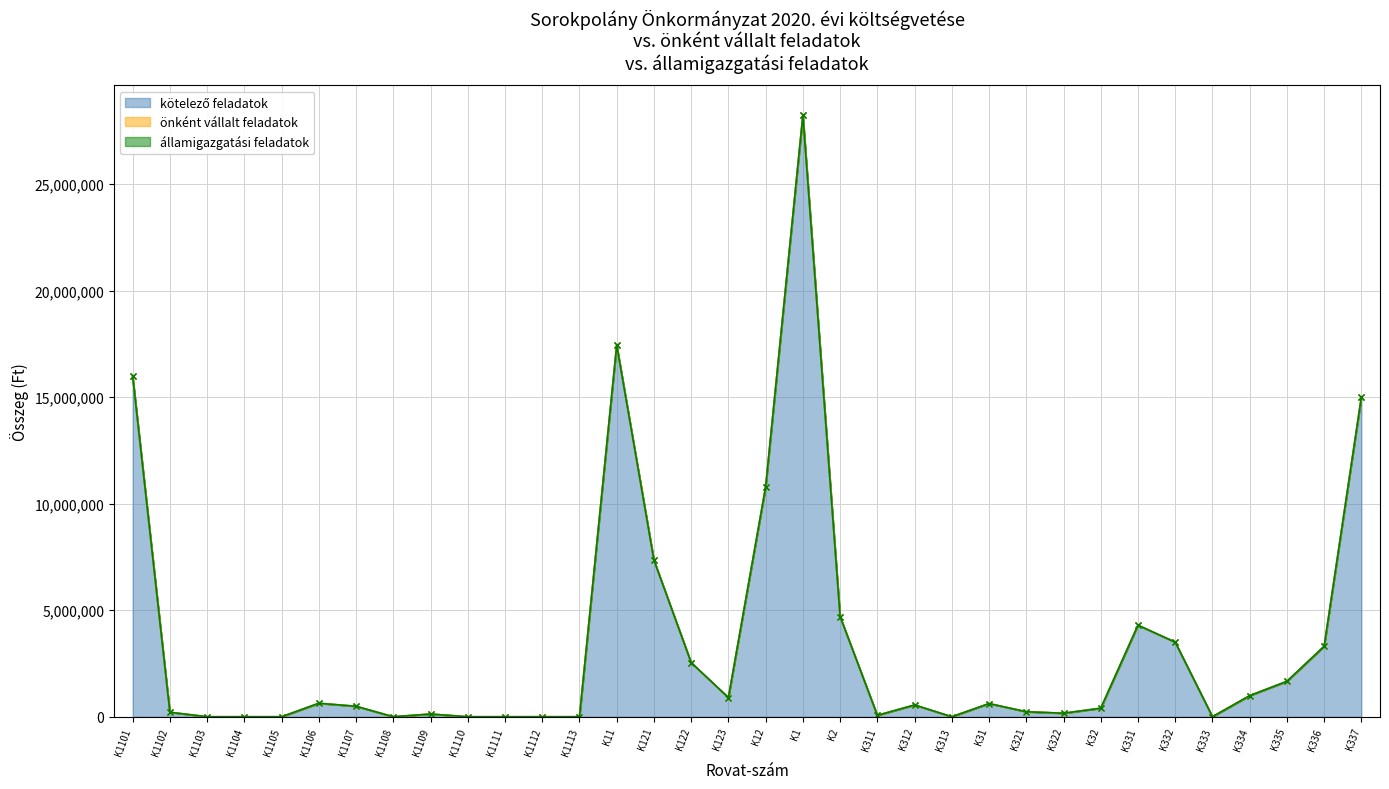

At which category does the chart reach its minimum across all series?

K1103